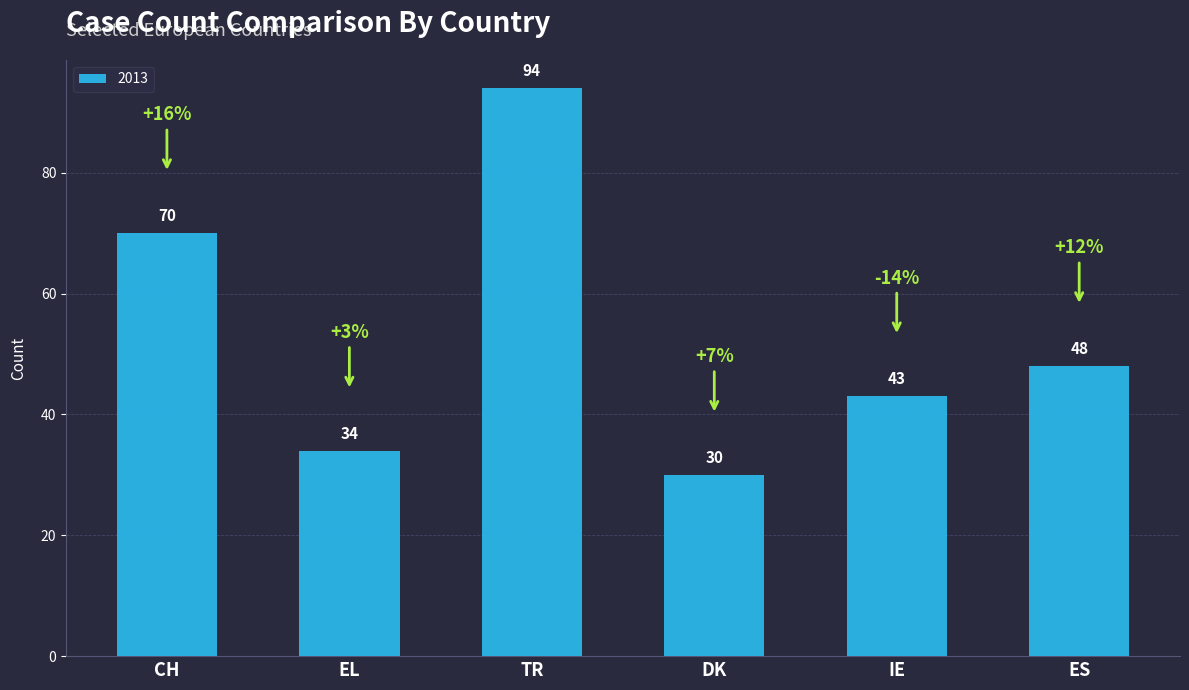

Rank the categories by value from highest to lowest.

TR, CH, ES, IE, EL, DK